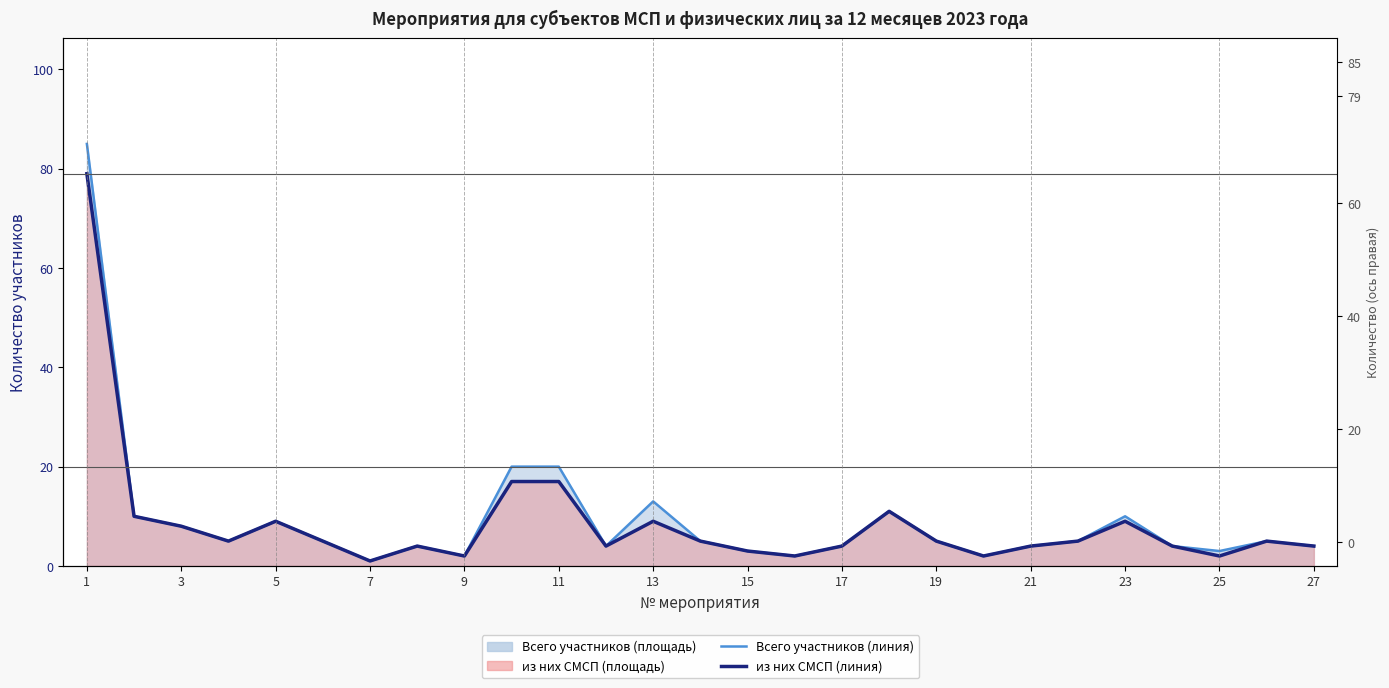

Count the number of categories in the chart.

27